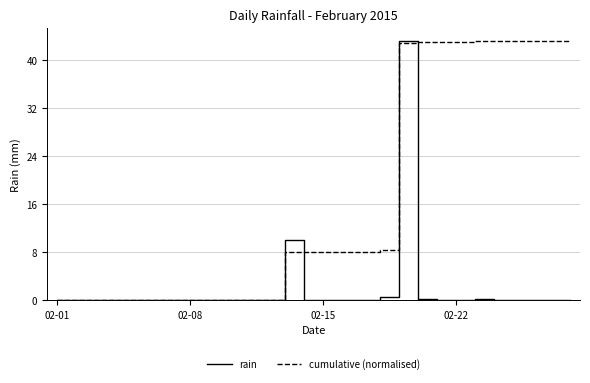

True or false: cumulative (normalised) and rain intersect in this chart.

True